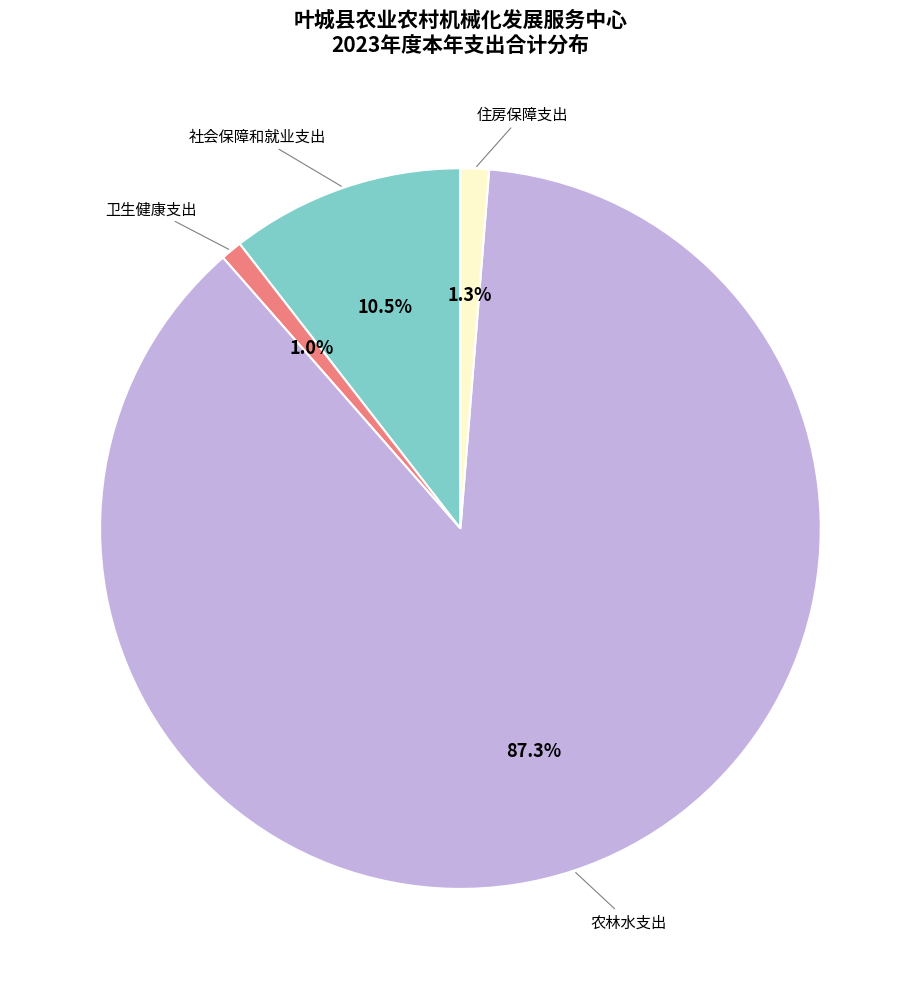

Is there any slice that represents more than half of the pie?

Yes